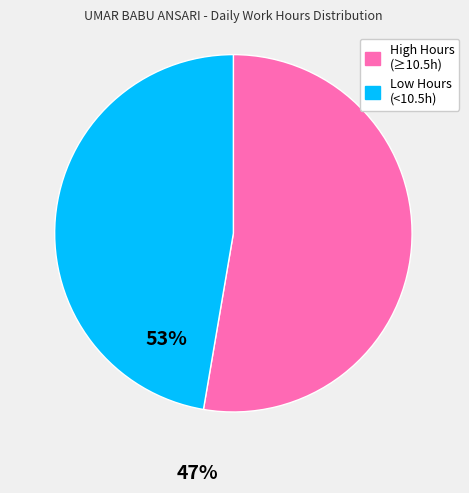

Do High Hours (≥10.5h) and Low Hours (<10.5h) together represent more than half of the pie?

Yes